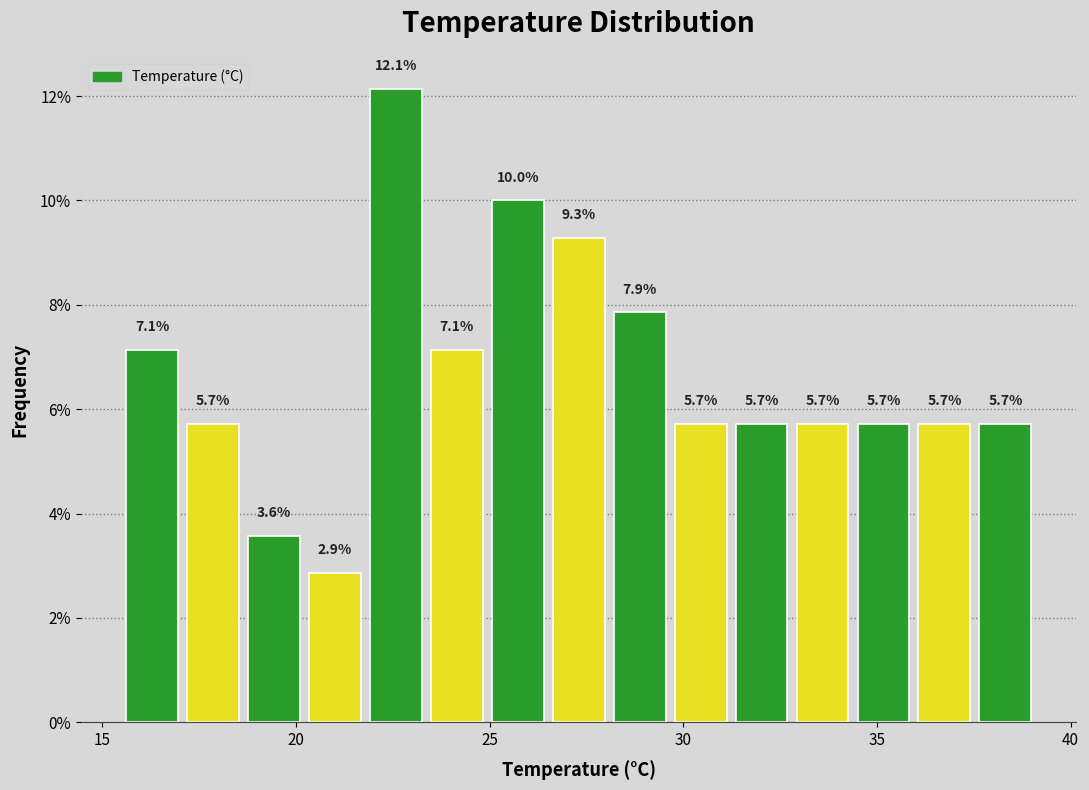

Read against the x-axis, roughly where is the centre of the tallest bar?

22.5